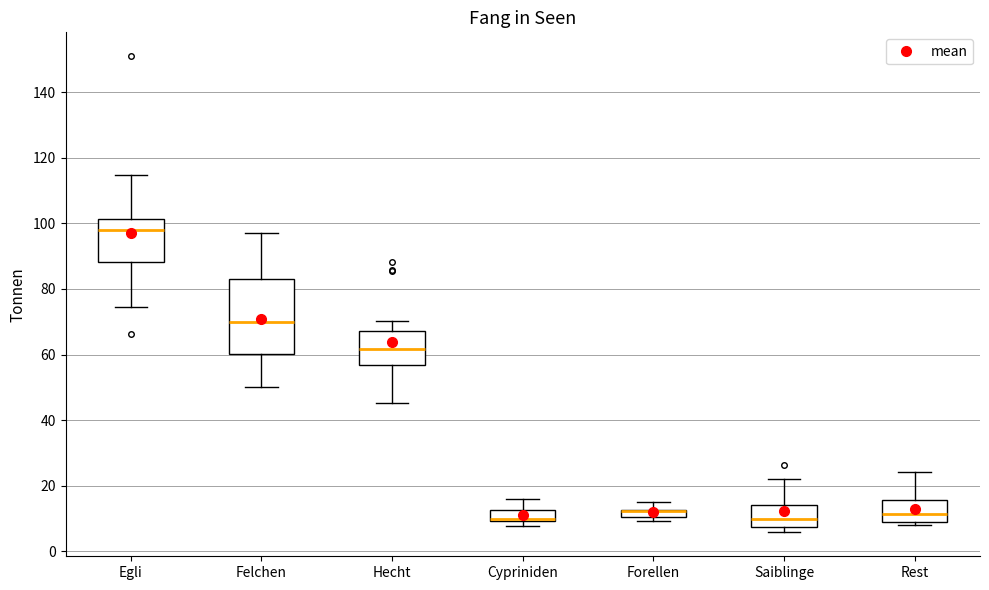

Where is the upper edge of the box for Rest on the y-axis? The values are not printed on the chart, so give them approximately, as read against the axis.

16